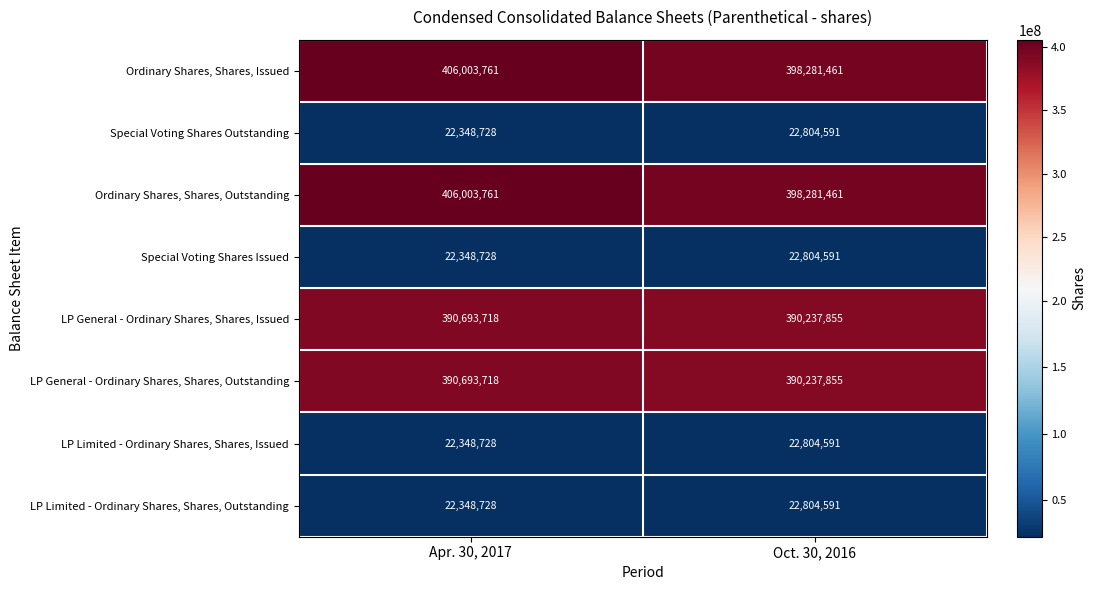

The LP Limited - Ordinary Shares, Shares, Outstanding series shows 14294620 at Oct. 30, 2016. True or false?

False